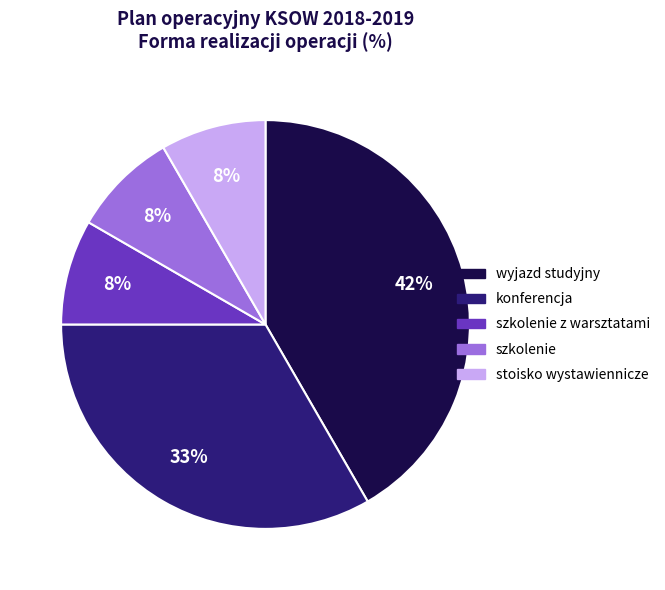

Is there a majority slice in this chart?

No